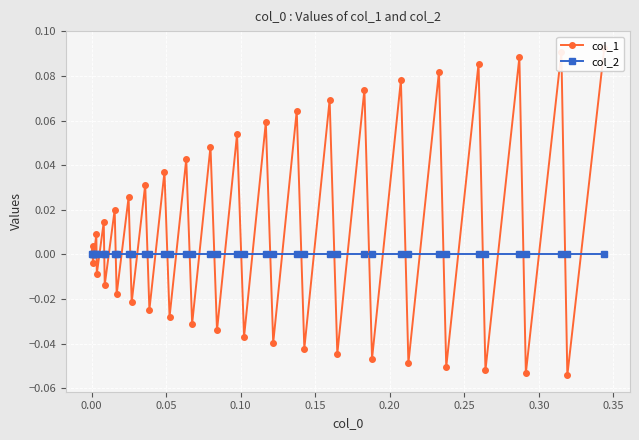

True or false: col_2 and col_1 intersect in this chart.

True